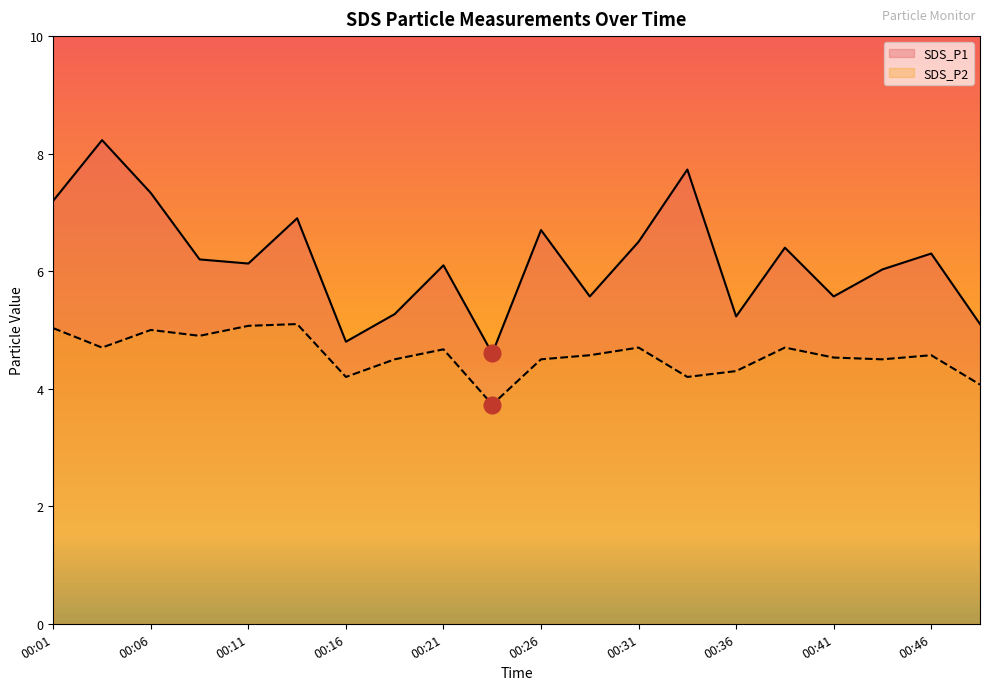

What is the maximum value for SDS_P2?

5.1